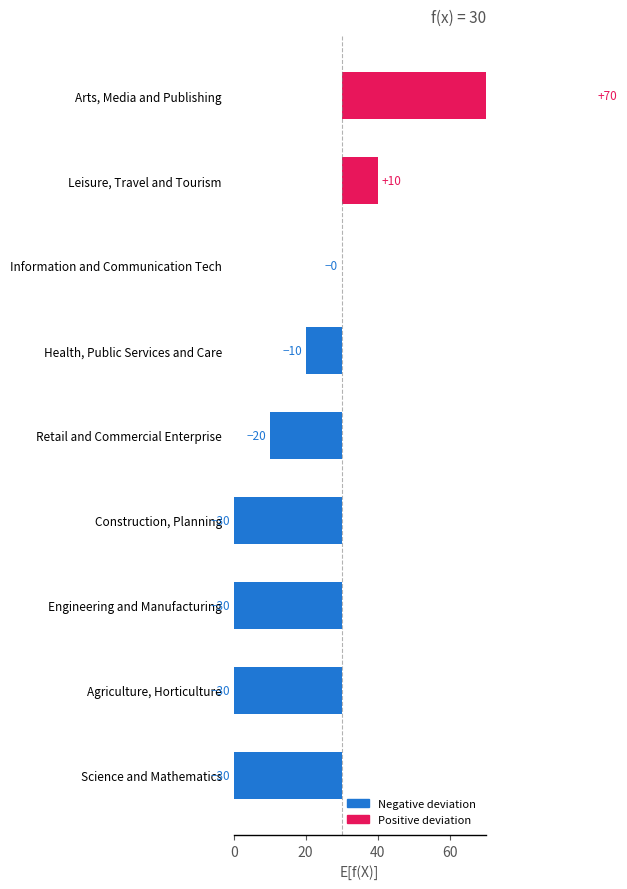

What is the average value?

-8